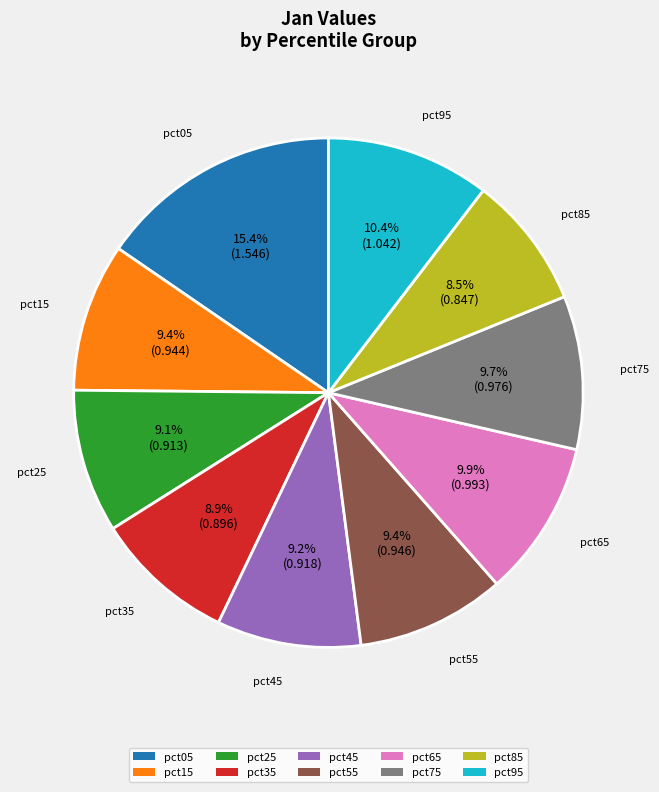

Is it true that pct85 is 1% of the pie?

False